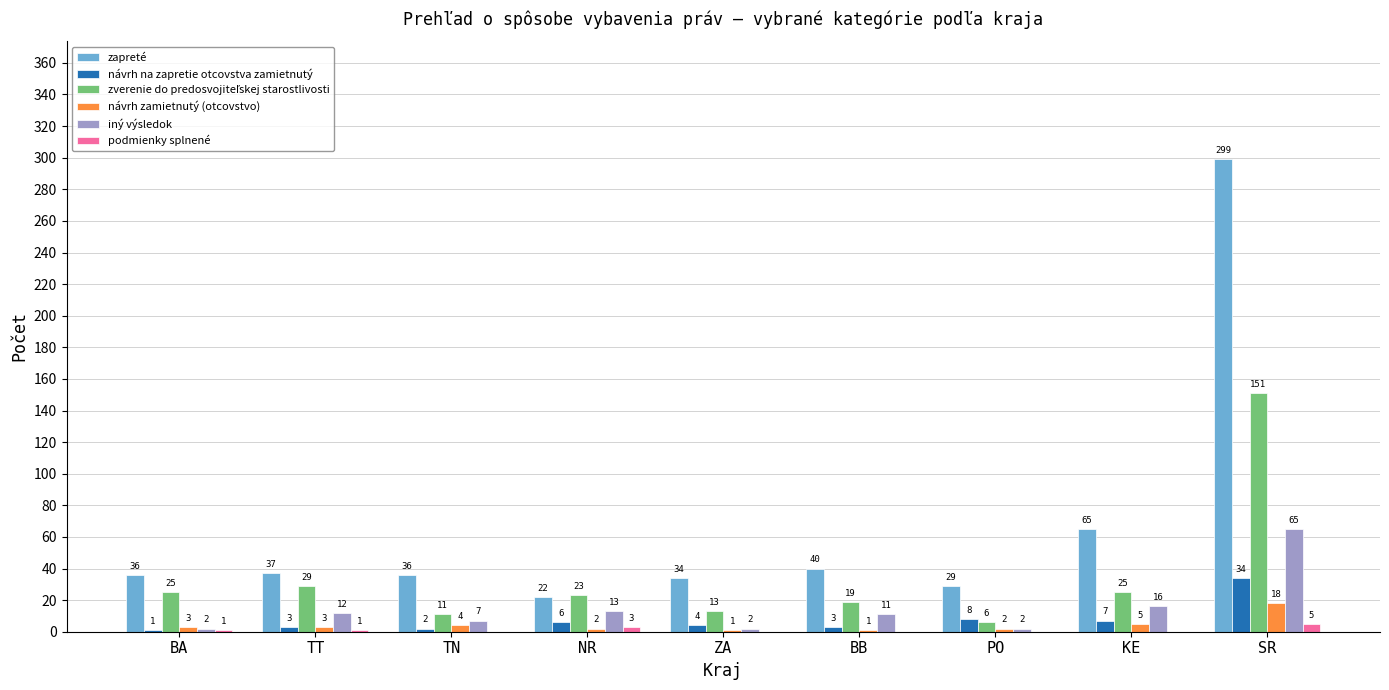

Which series has the largest total across all categories?

zapreté